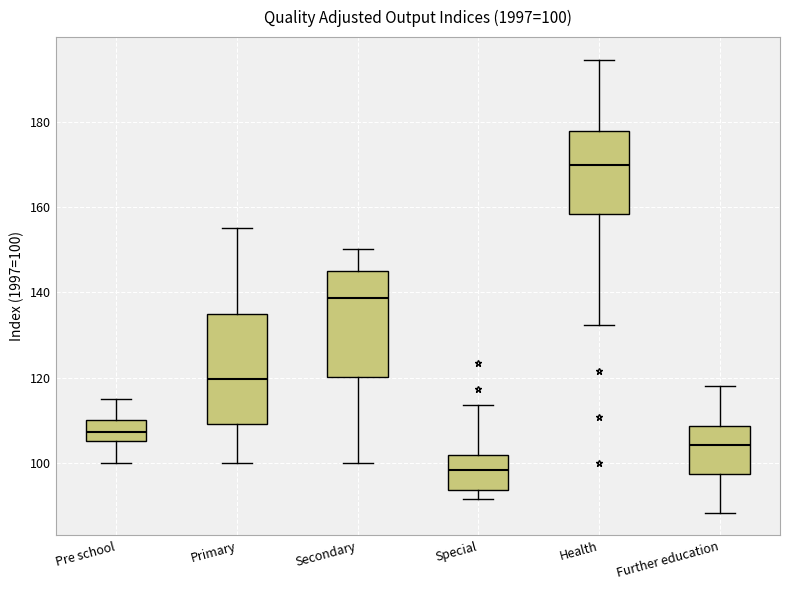

Which box's median line is the highest?

Health